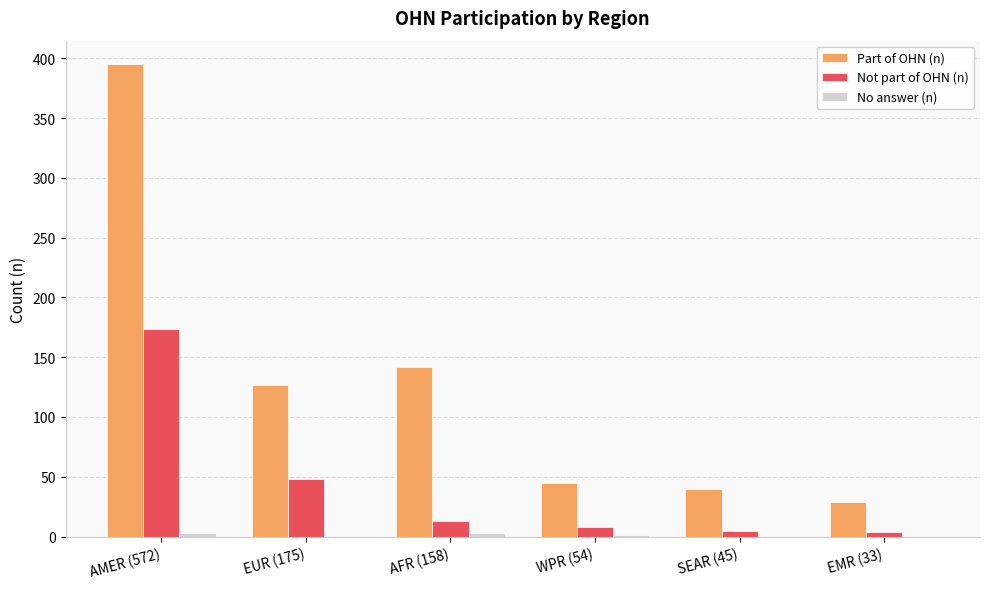

What is the maximum value for Not part of OHN (n)?

174